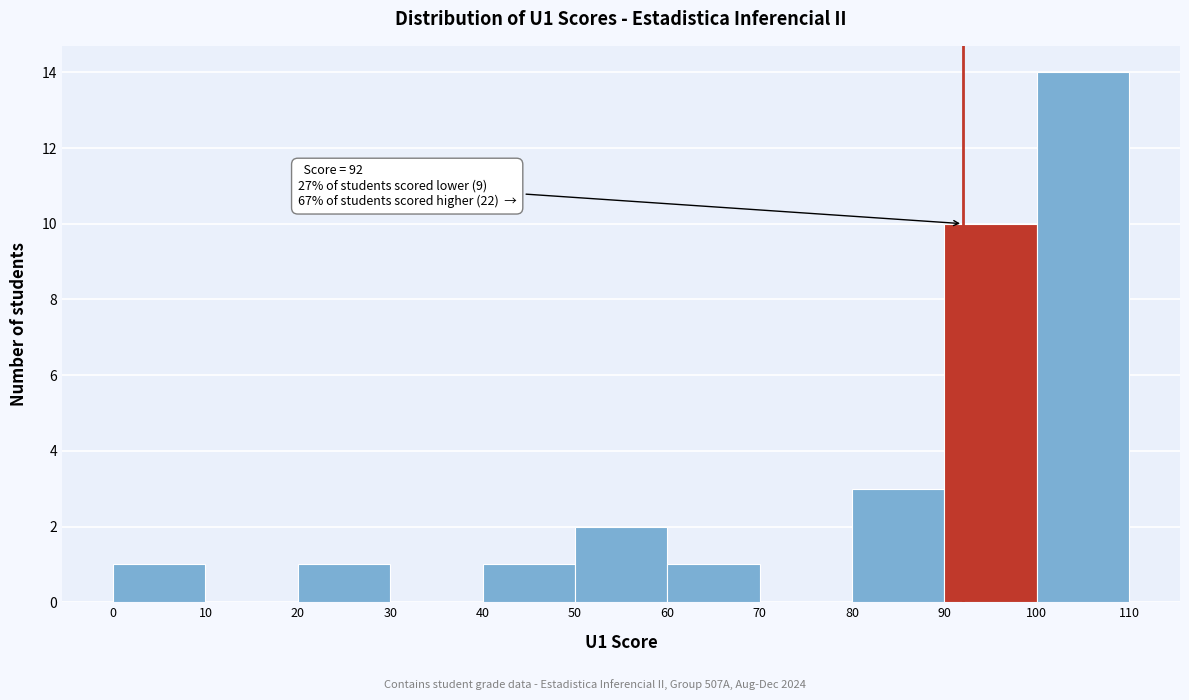

Which range on the x-axis has the tallest bar?

100 to 110